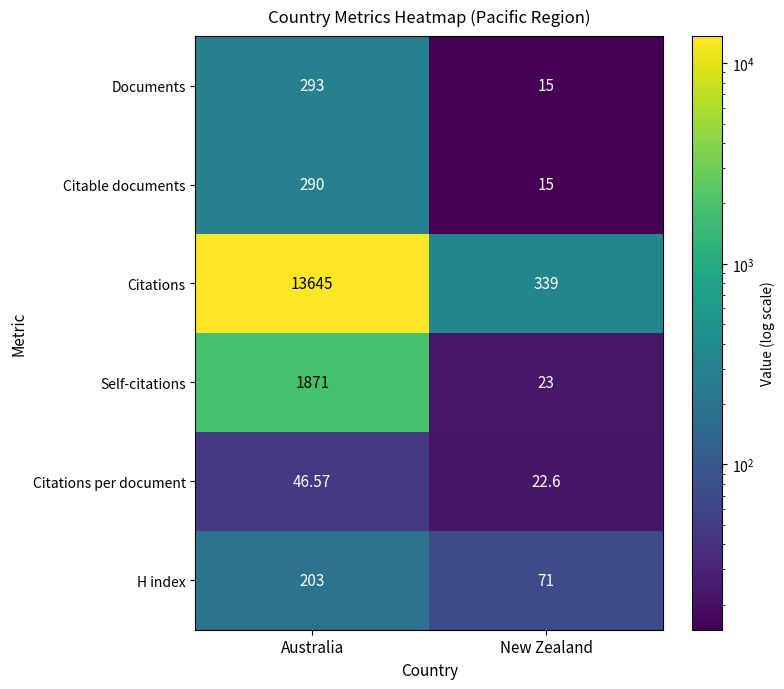

Which label corresponds to the largest value in the chart?

Australia